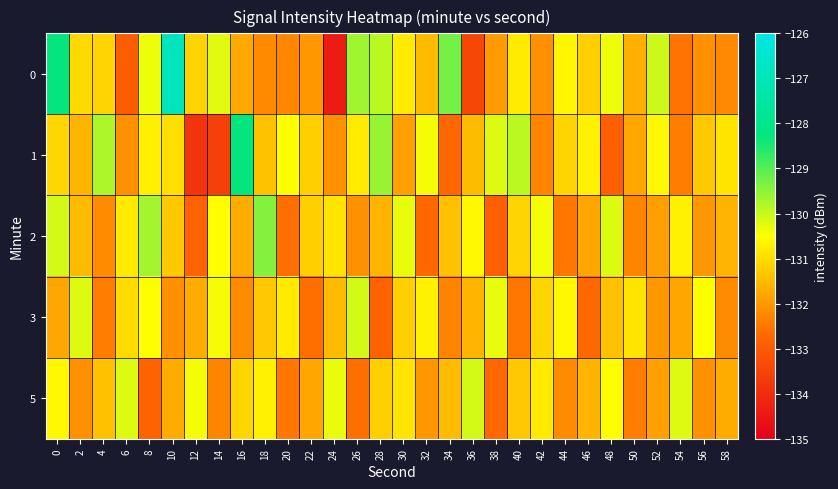

Rank the series at 4 from lowest to highest value.

3, 2, 5, 0, 1